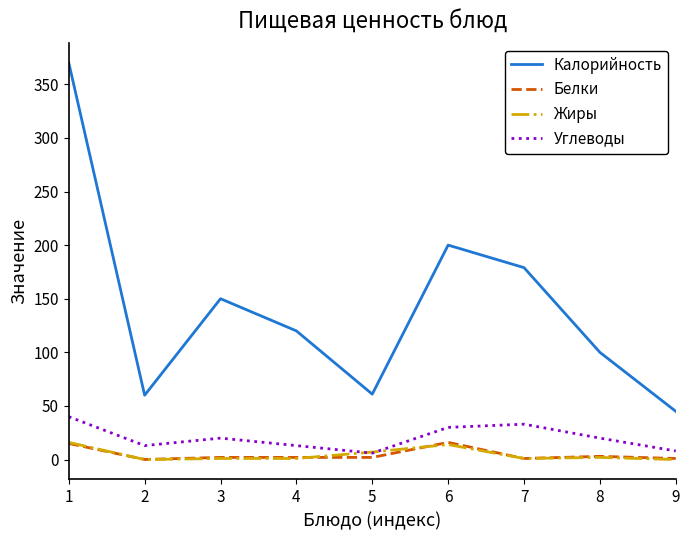

True or false: Углеводы has more than 1 points higher than both neighbors.

True